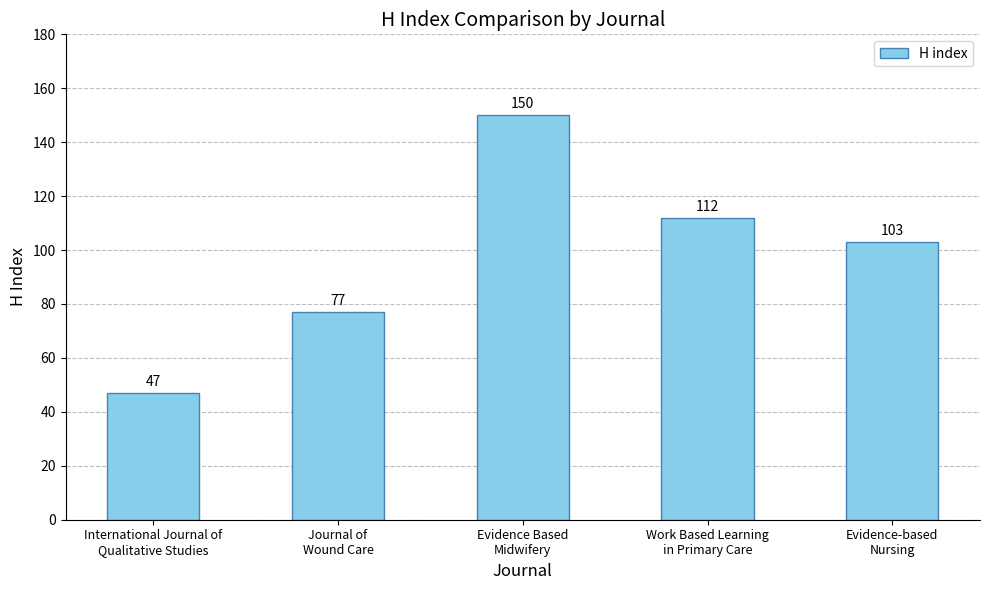

Reading left to right, extract all data points from this chart.

International Journal of
Qualitative Studies=47	Journal of
Wound Care=77	Evidence Based
Midwifery=150	Work Based Learning
in Primary Care=112	Evidence-based
Nursing=103